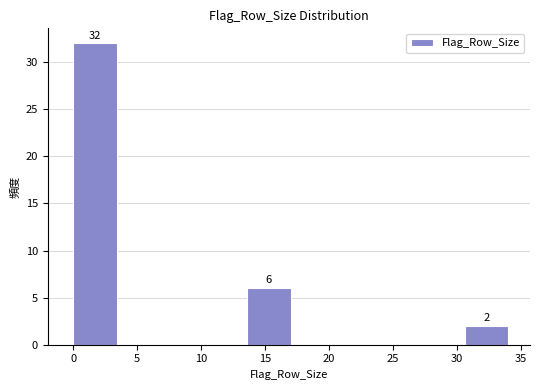

Over which range of the x-axis is the bar tallest?

0.0 to 3.4